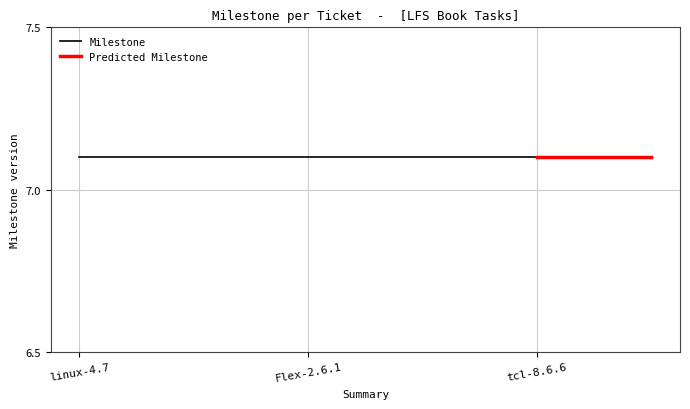

At which category does the chart reach its peak across all series?

tcl-8.6.6